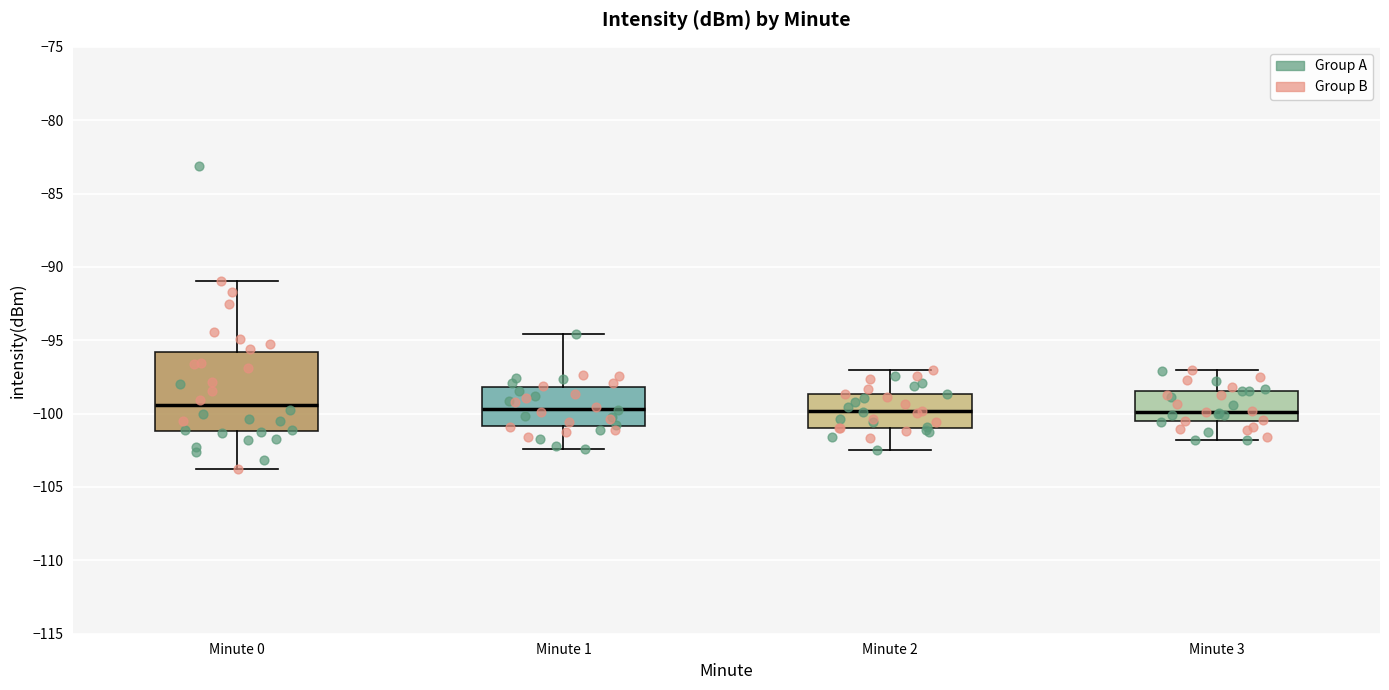

Which box is the tallest, from its lower edge to its upper edge?

Minute 0